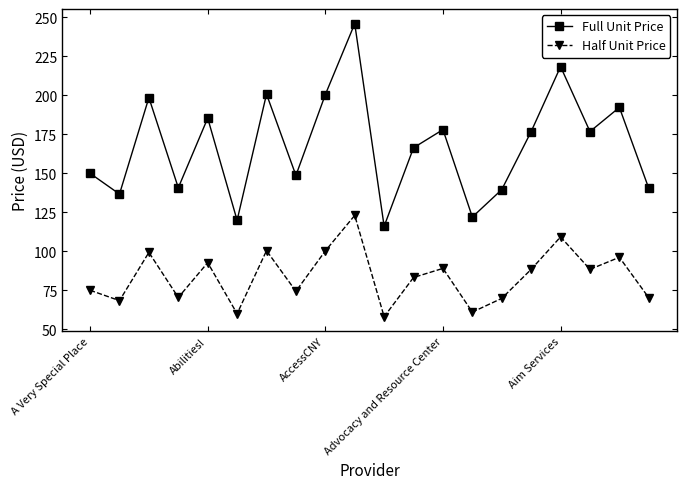

What is the value of the Full Unit Price point at the 16th from the left?

176.6